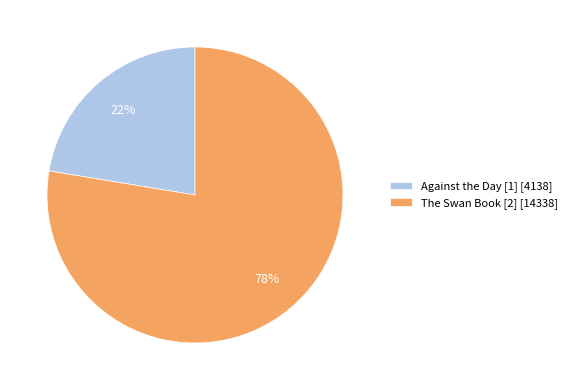

What is the smallest slice in the pie chart?

Against the Day [1]